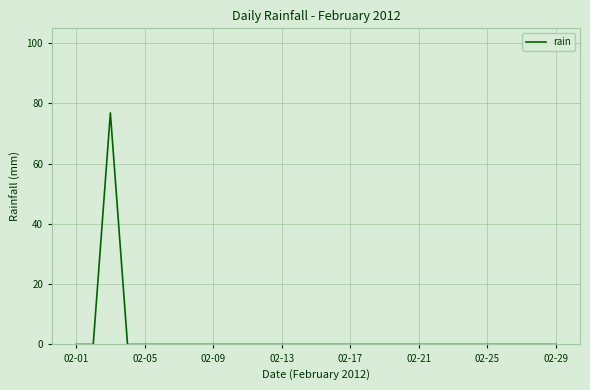

What is the maximum value shown in the chart?

76.8